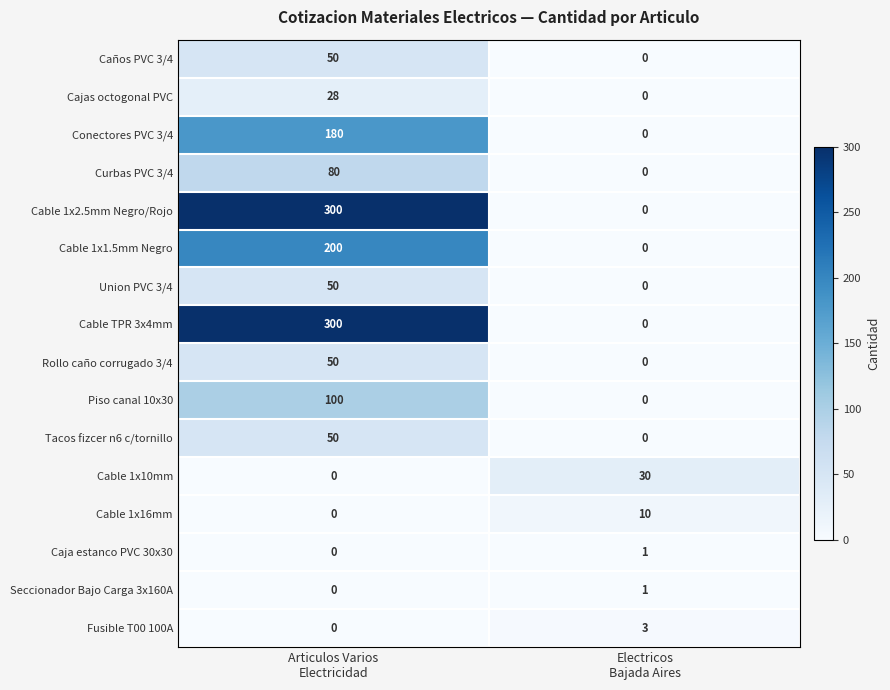

What is the average value of the Piso canal 10x30 series?

50